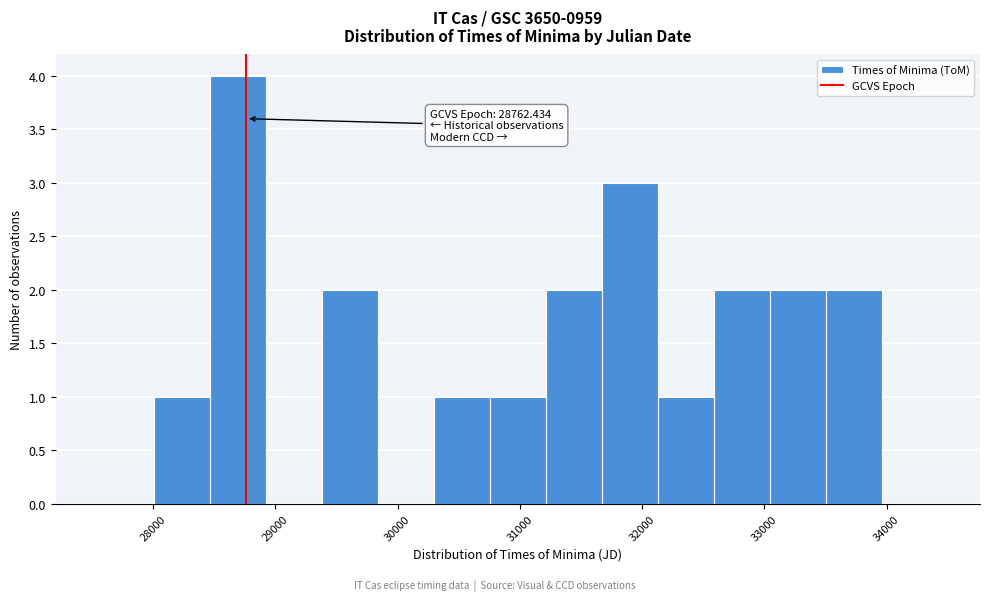

Which range on the x-axis has the tallest bar?

28500 to 28900